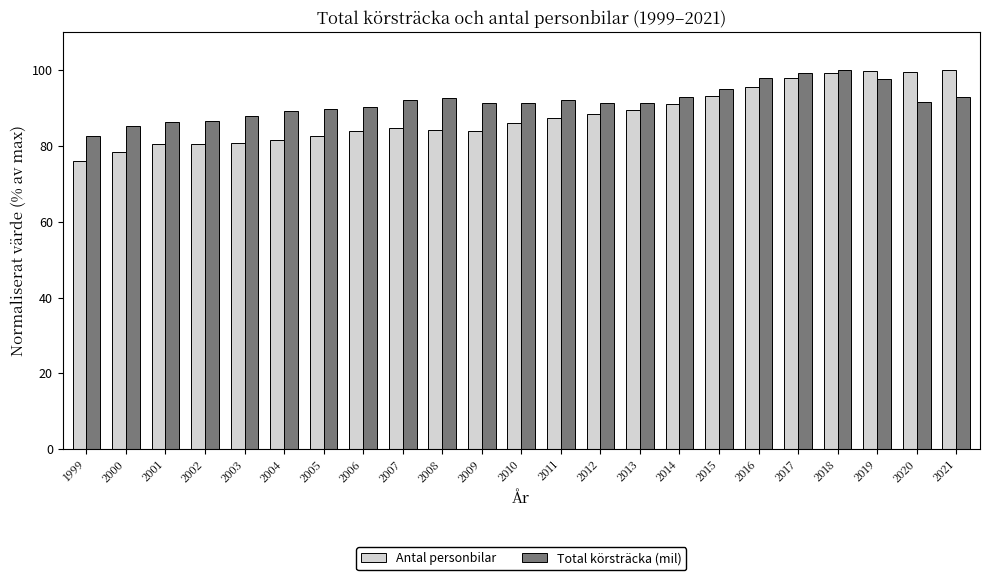

Which series has the widest spread of values?

Antal personbilar